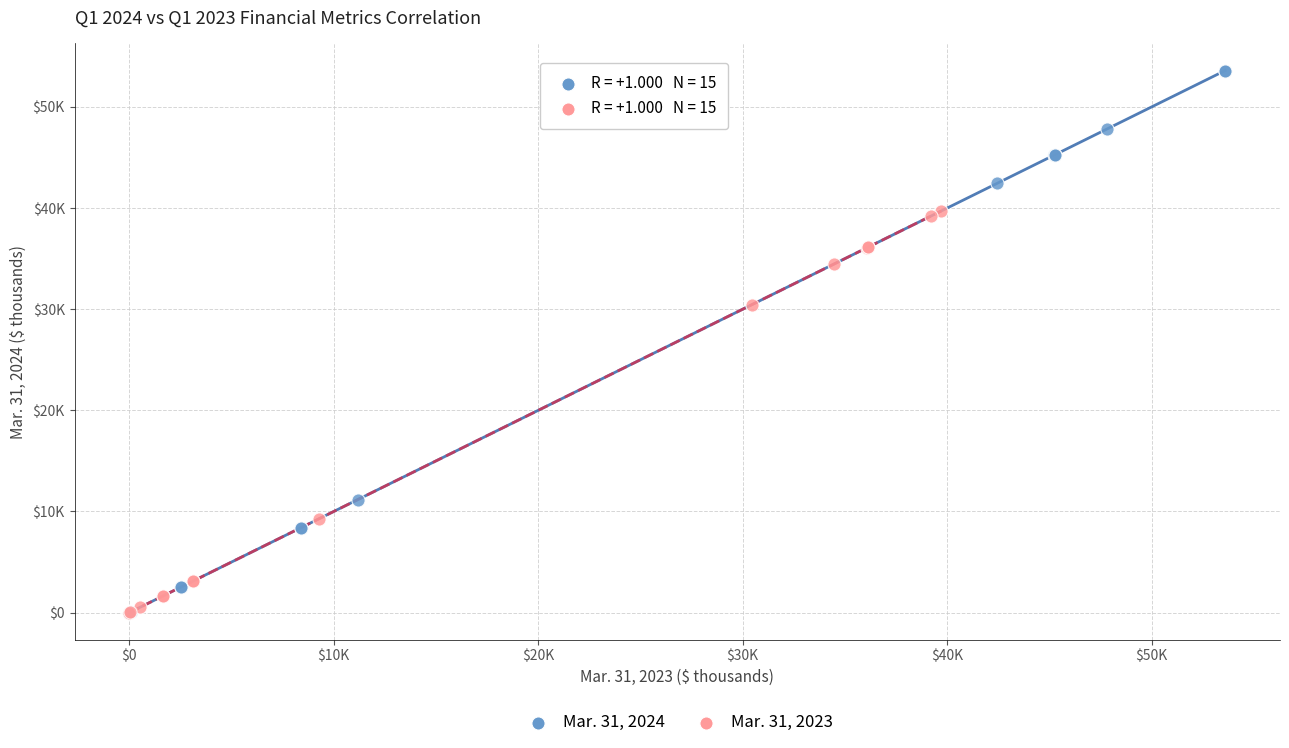

What are all the series names shown in the legend?

Mar. 31, 2024, Mar. 31, 2023